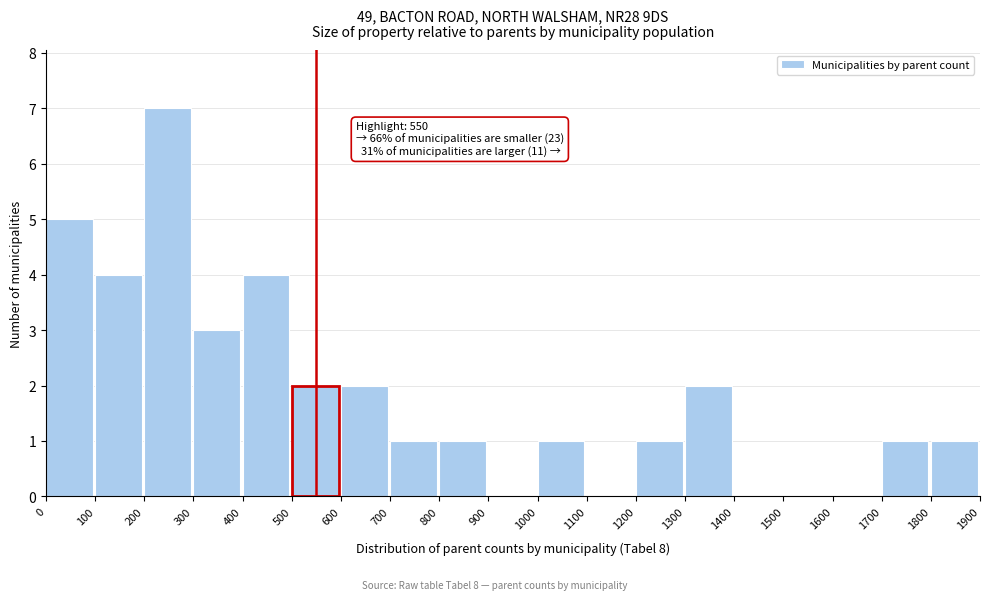

Which range on the x-axis has the tallest bar?

200 to 300